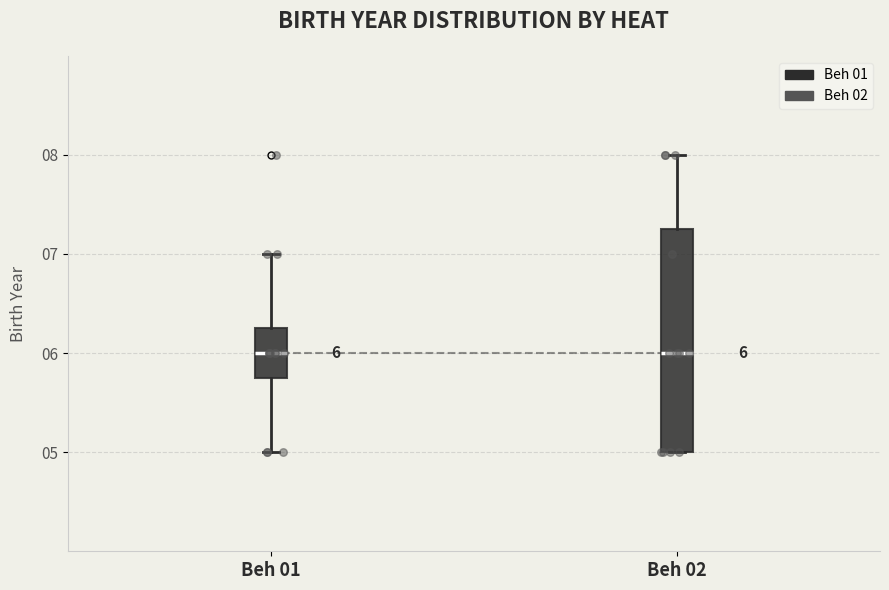

Which box is the tallest, from its lower edge to its upper edge?

Beh 02